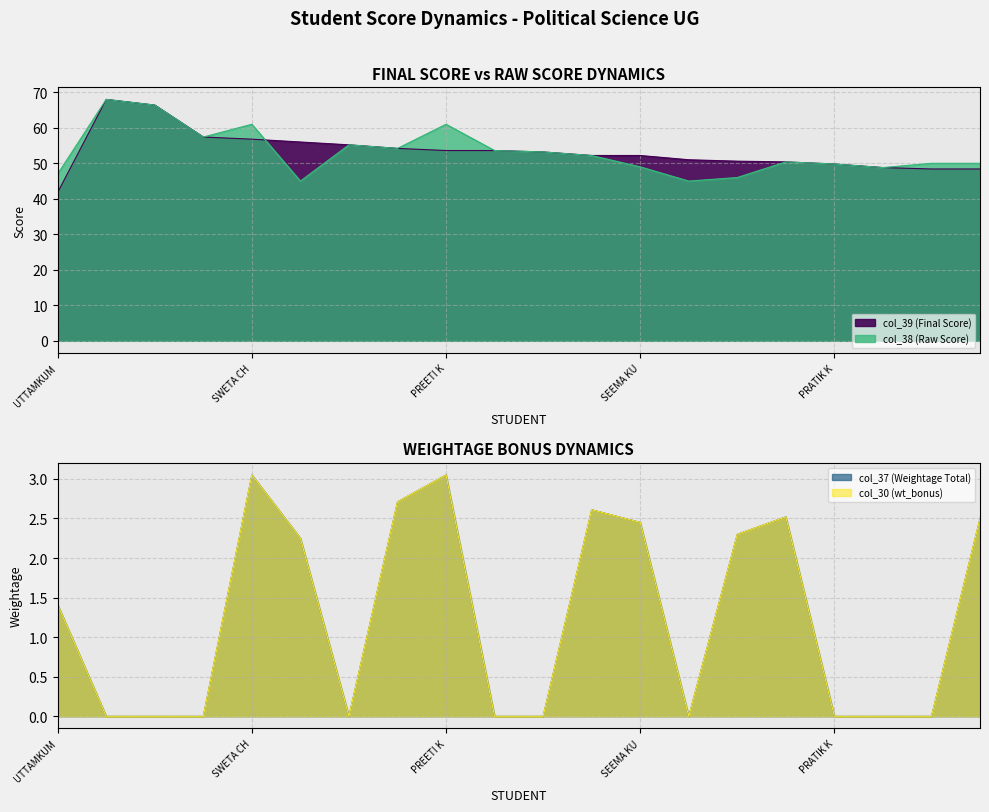

How many data points does each series have?

20